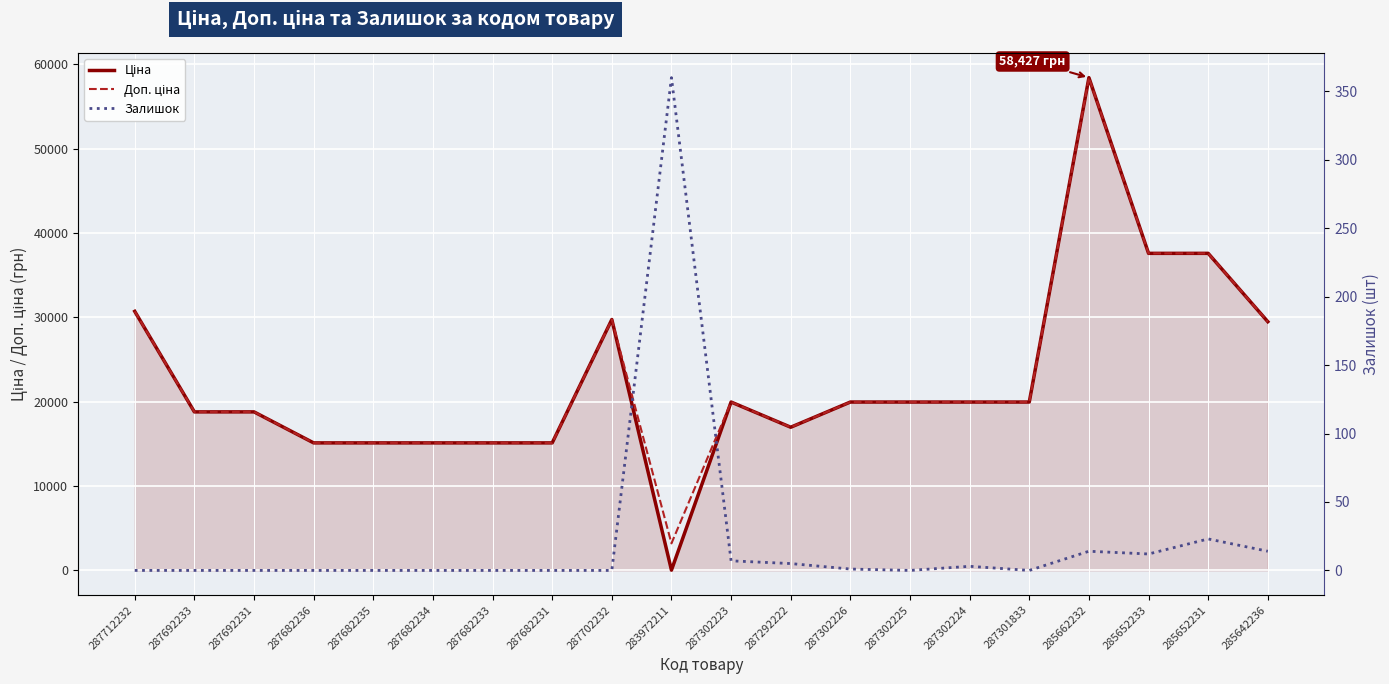

In Доп. ціна, how many points are lower than both neighbors (excluding endpoints)?

2